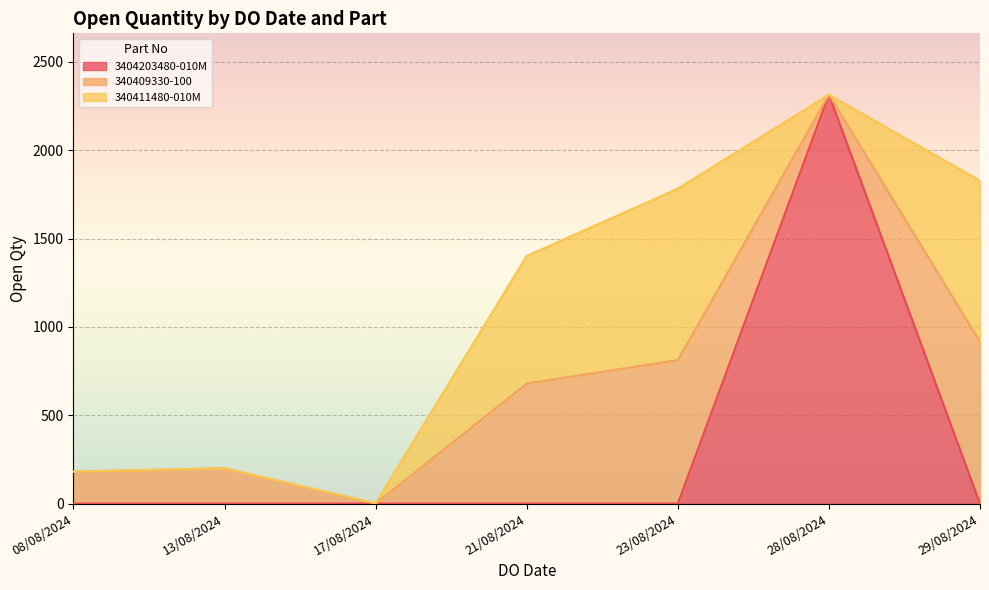

At which label does the data first exceed 812?

28/08/2024